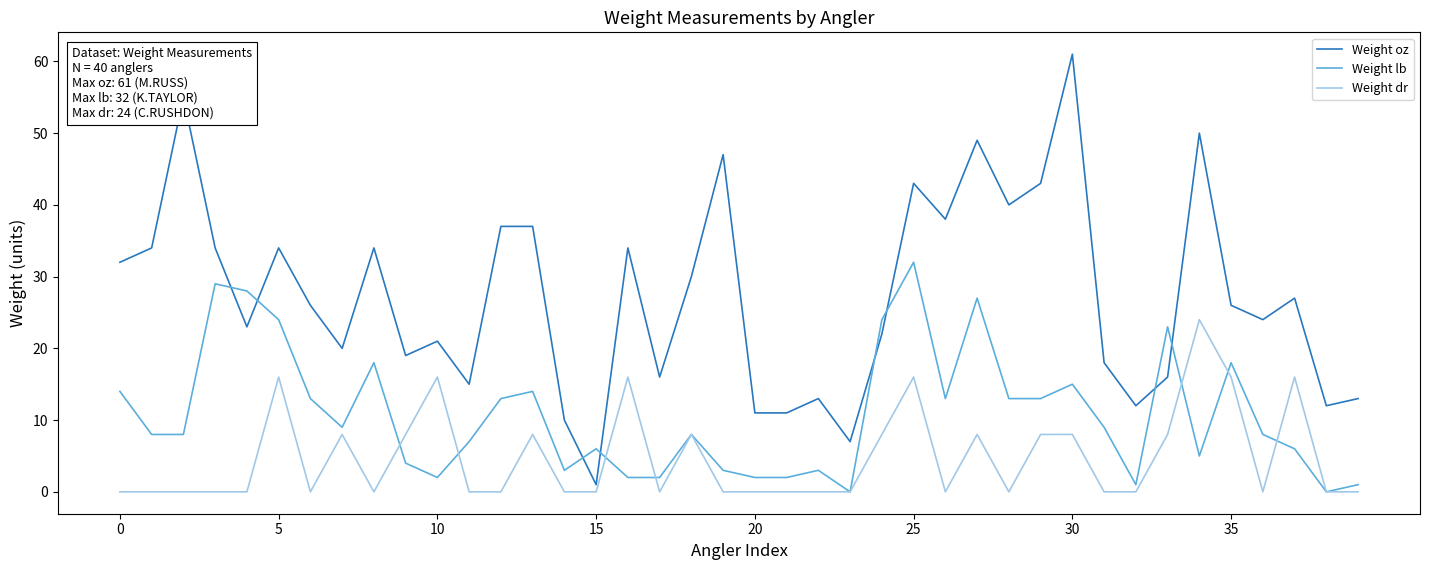

List the series in order of their overall mean, lowest first.

Weight dr, Weight lb, Weight oz